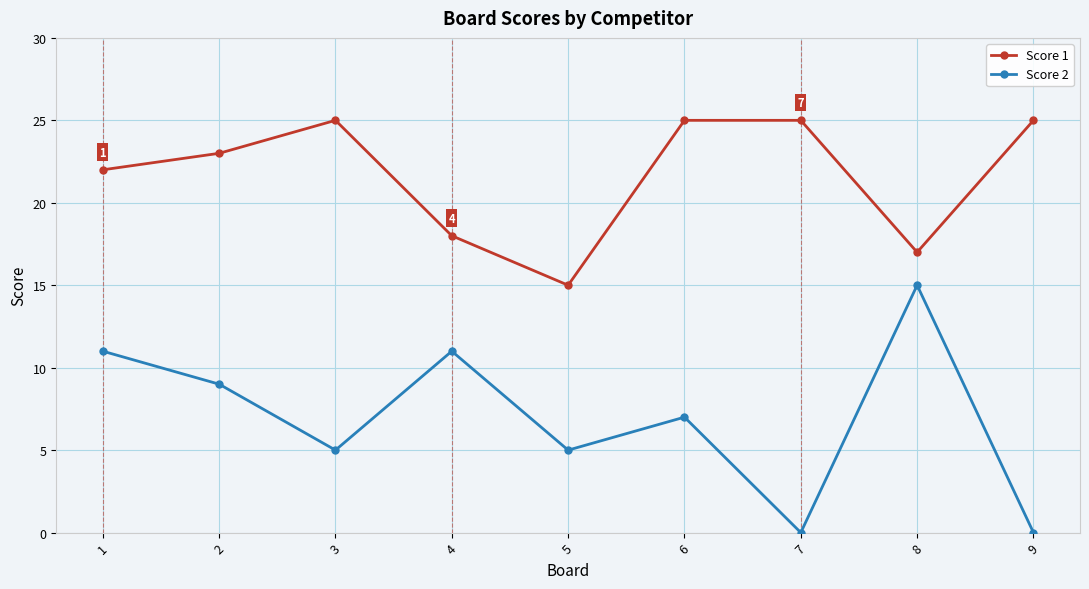

What is the value of the Score 1 point at the 7th from the left?

25